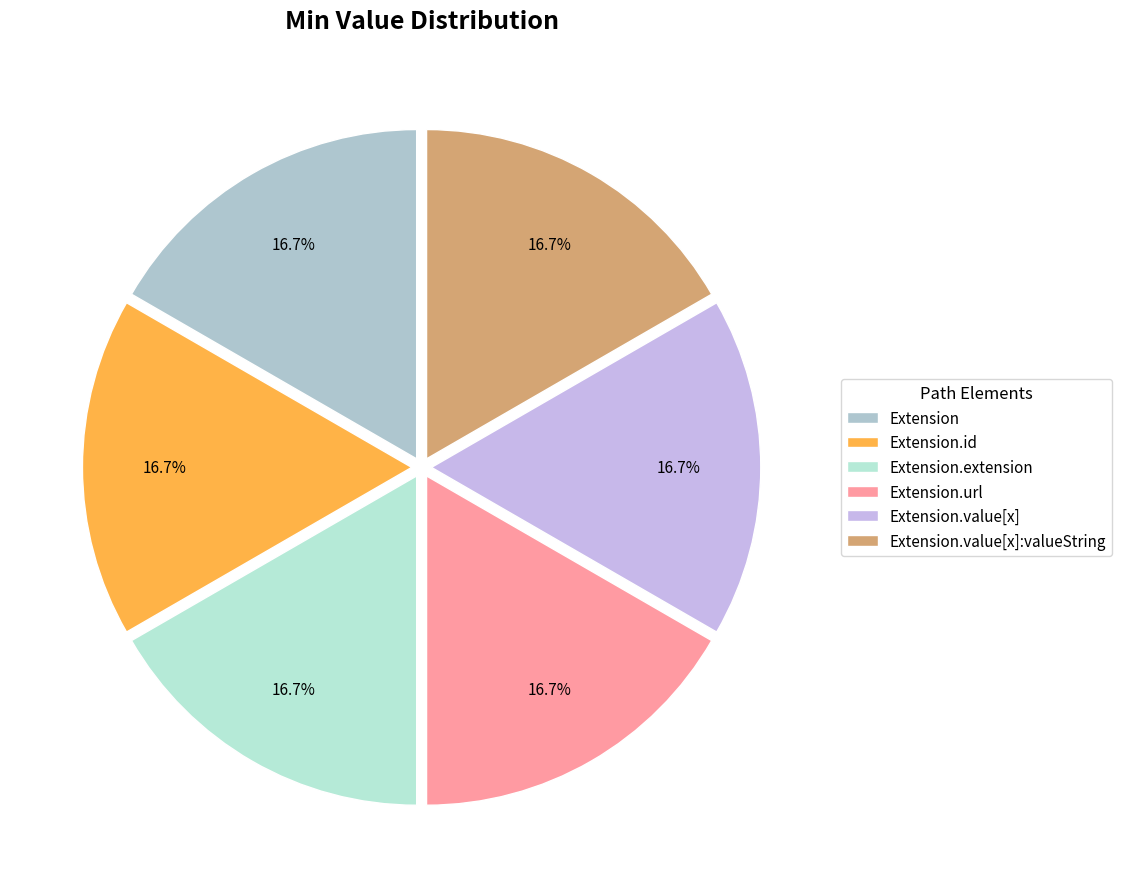

Does Extension.url represent more than half of the total?

No